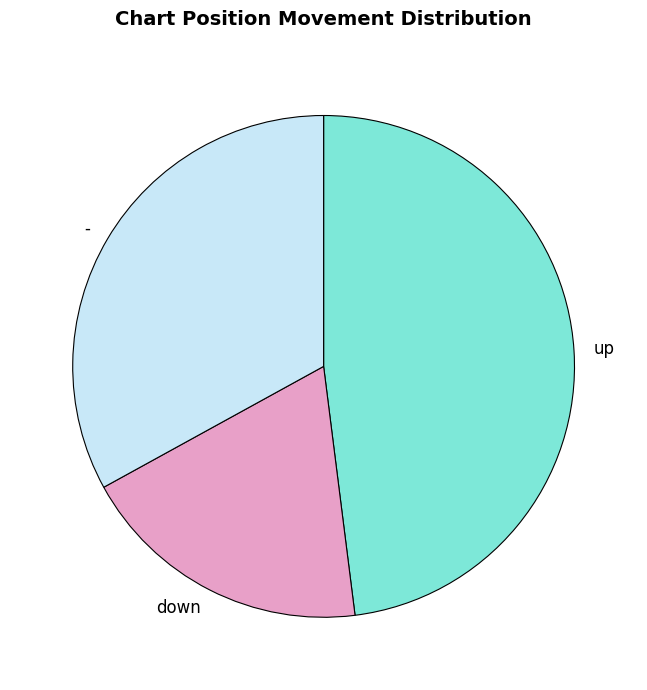

Which has a higher value, down or -?

-